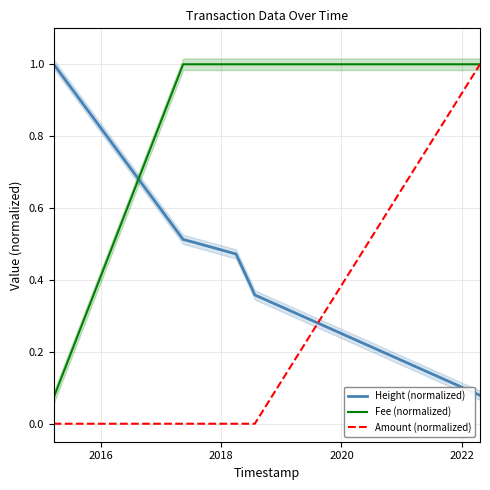

True or false: Fee (normalized) and Height (normalized) cross at least once.

True